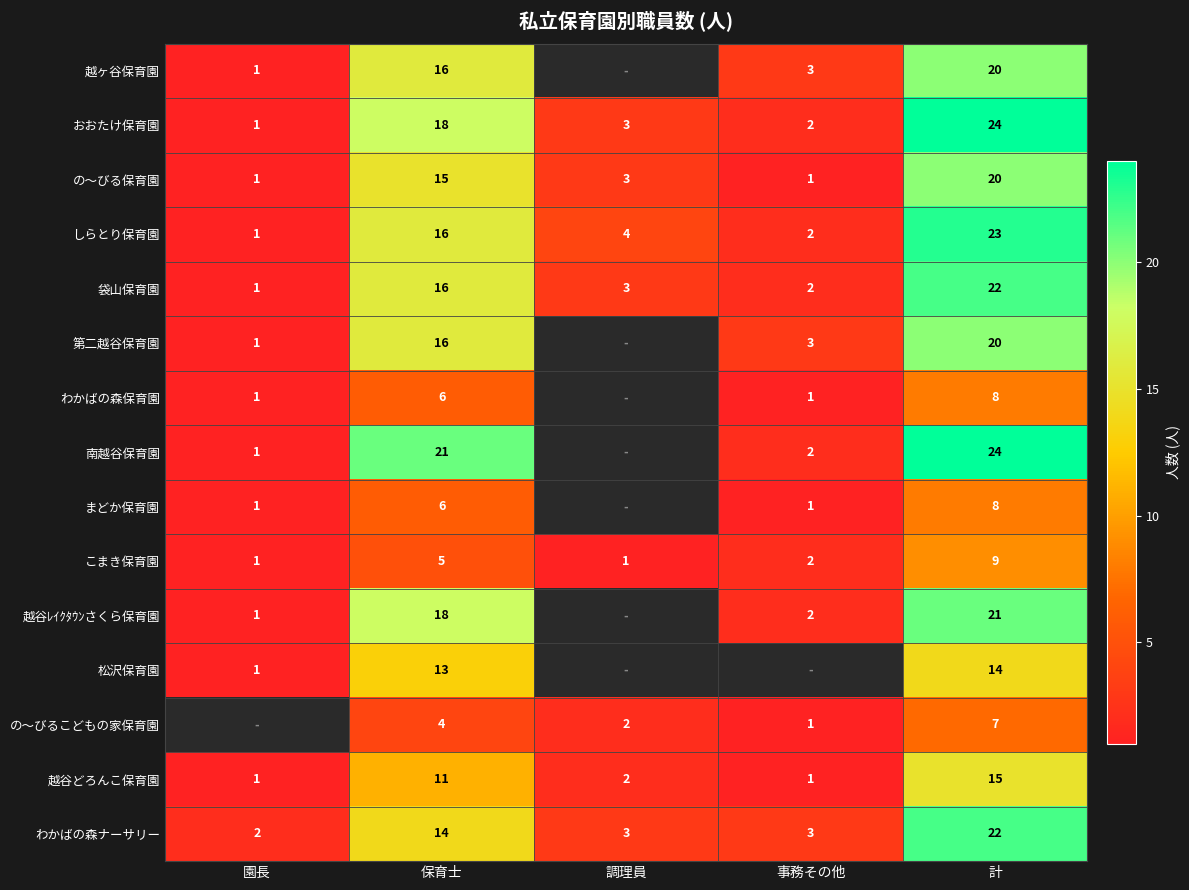

The value of 第二越谷保育園 at 事務その他 is 4.1. True or false?

False